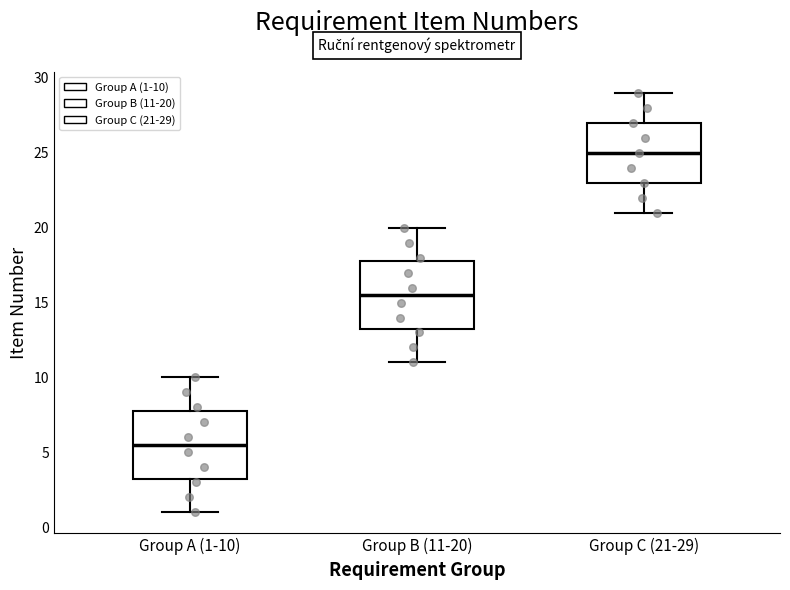

Where does the lower whisker of the box for Group B (11-20) end on the y-axis? The values are not printed on the chart, so give them approximately, as read against the axis.

11.0